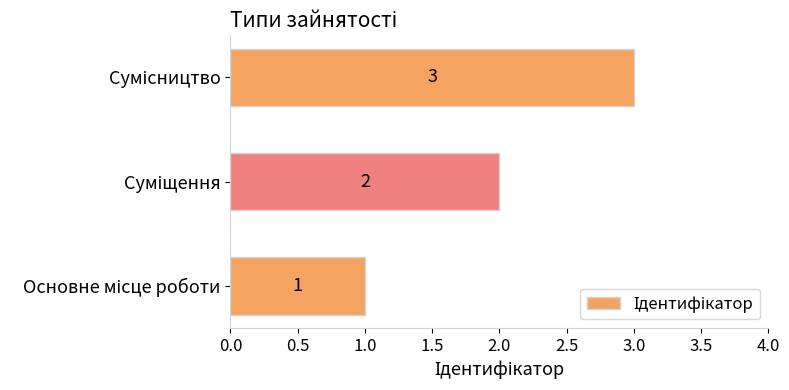

What is the maximum value shown in the chart?

3